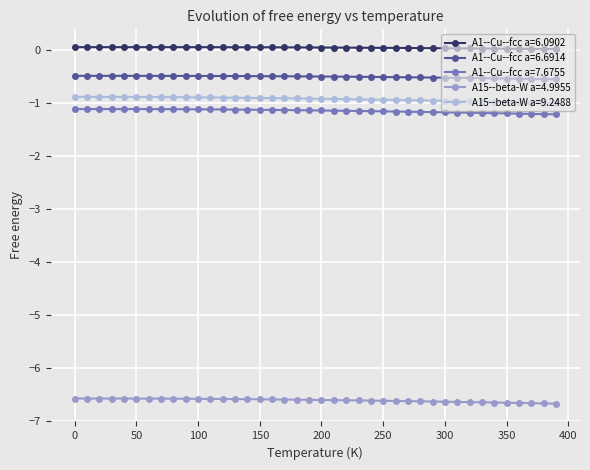

True or false: A15--beta-W a=9.2488 and A1--Cu--fcc a=6.6914 cross at least once.

False